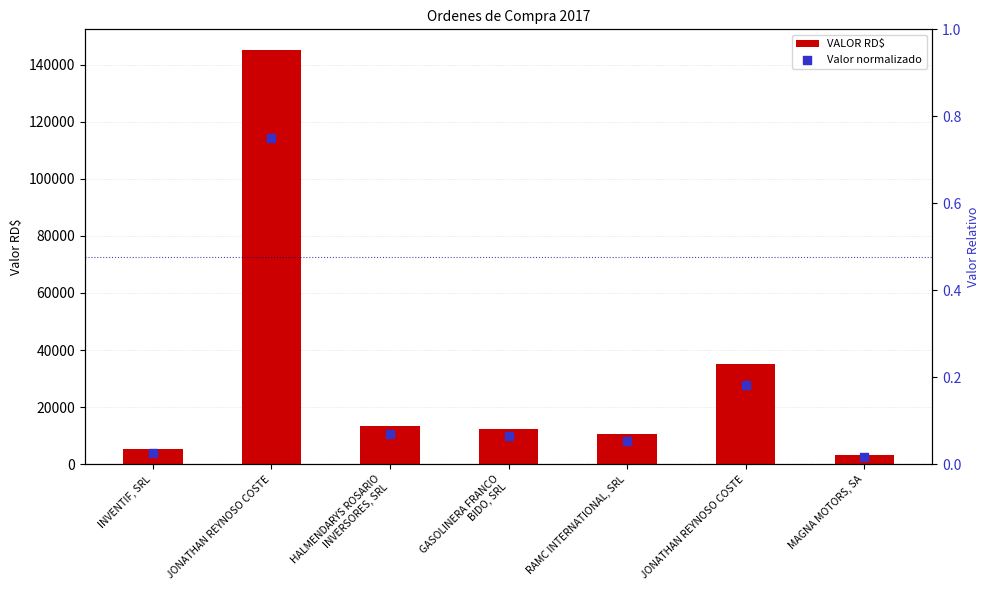

What is the total value across all series at INVENTIF, SRL?

5127.1